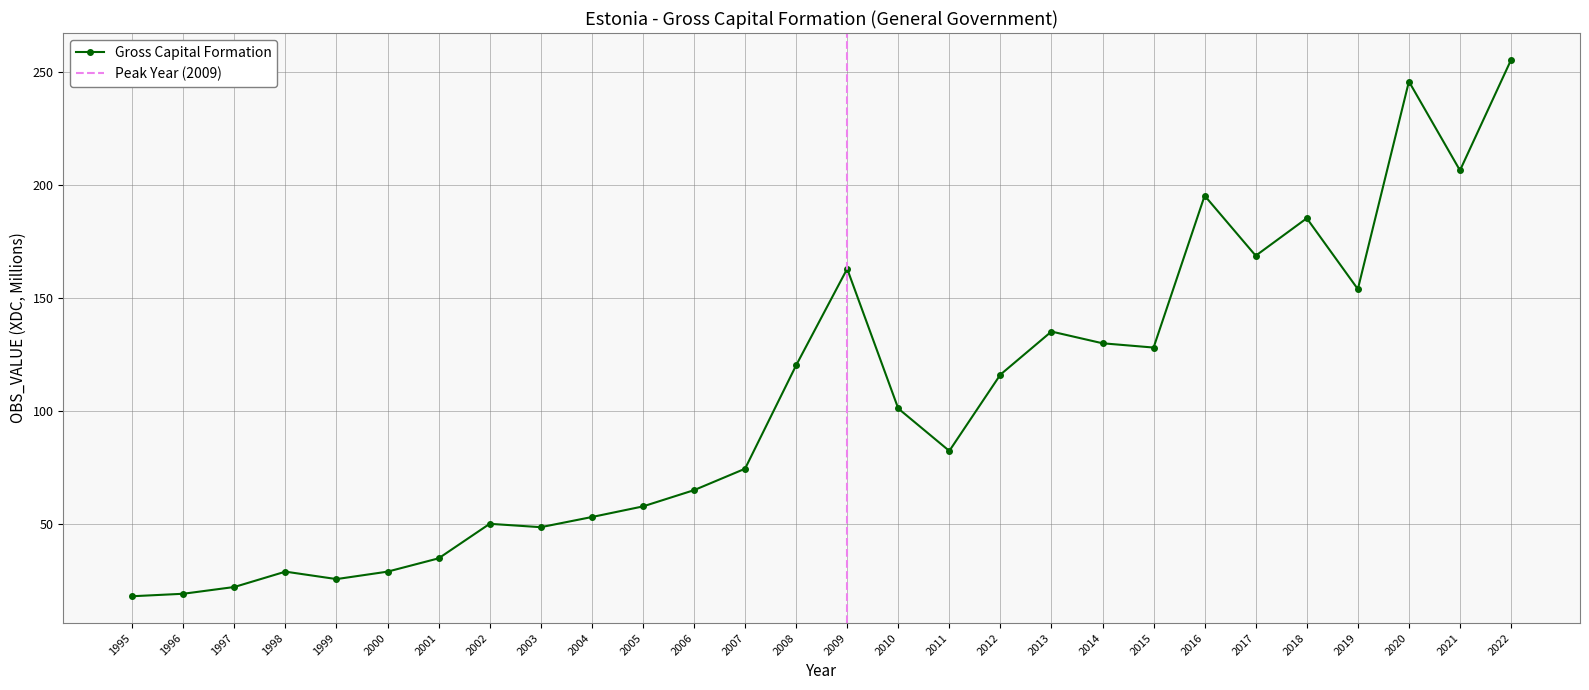

What is the change in value from 1998 to 2008?

+91.4